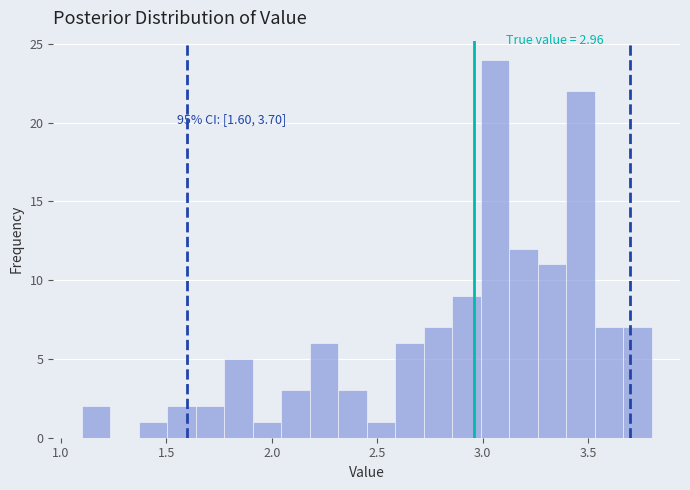

Read against the x-axis, roughly where is the centre of the tallest bar?

3.05